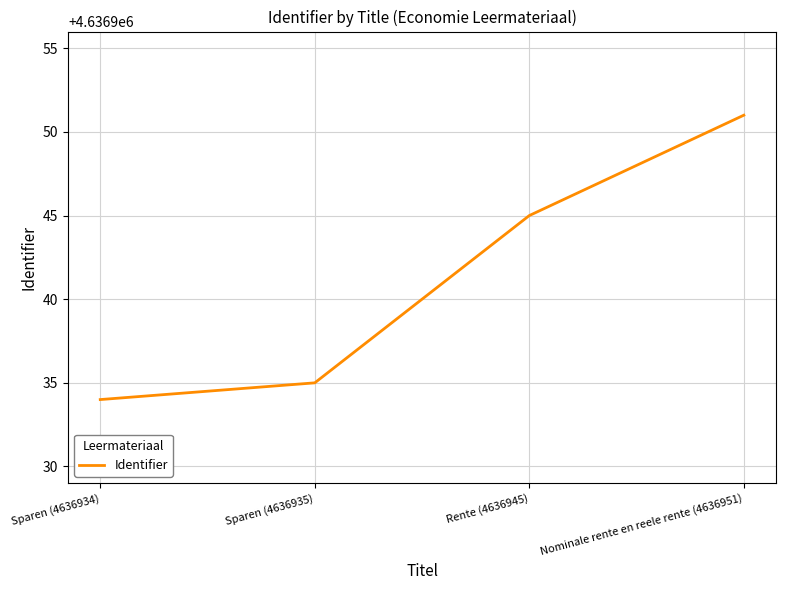

How many series are shown in this chart?

1